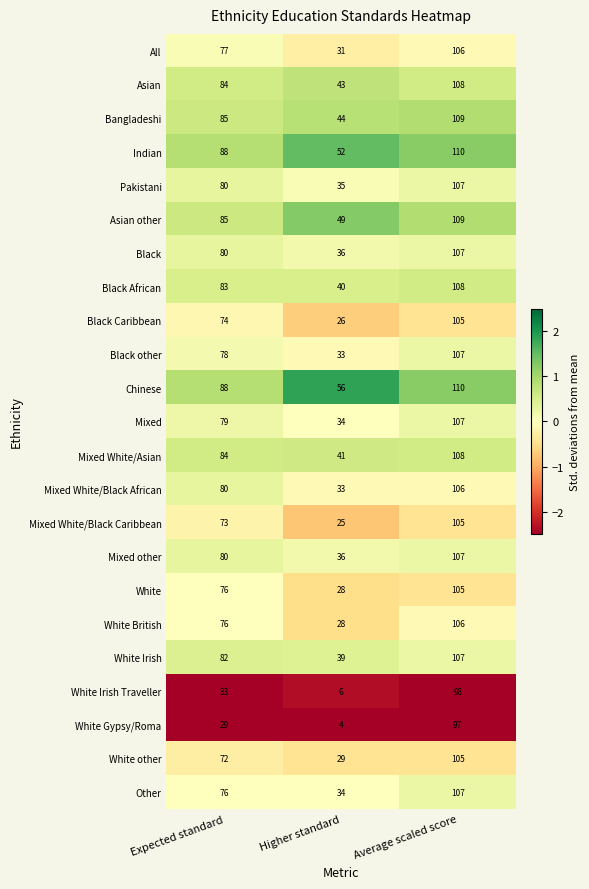

What is the minimum value shown in the chart?

4